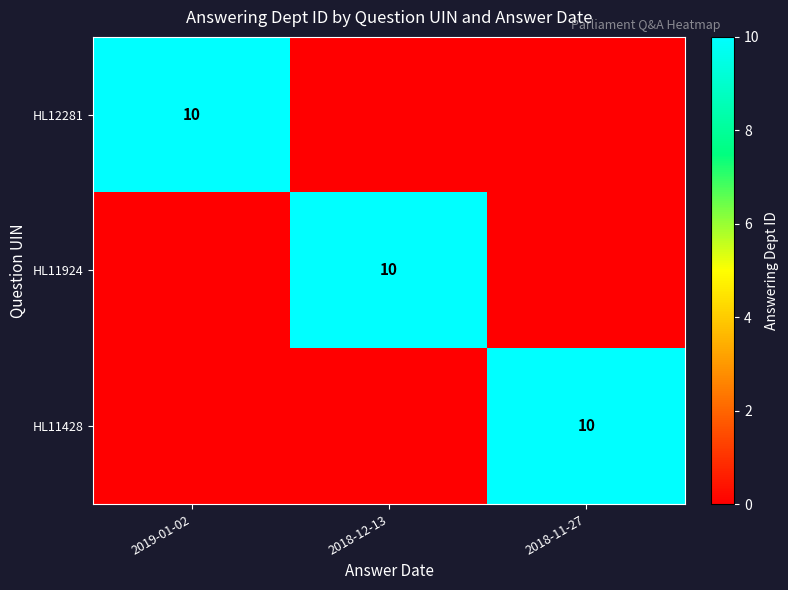

Is it true that HL12281 equals 10 at 2019-01-02?

True